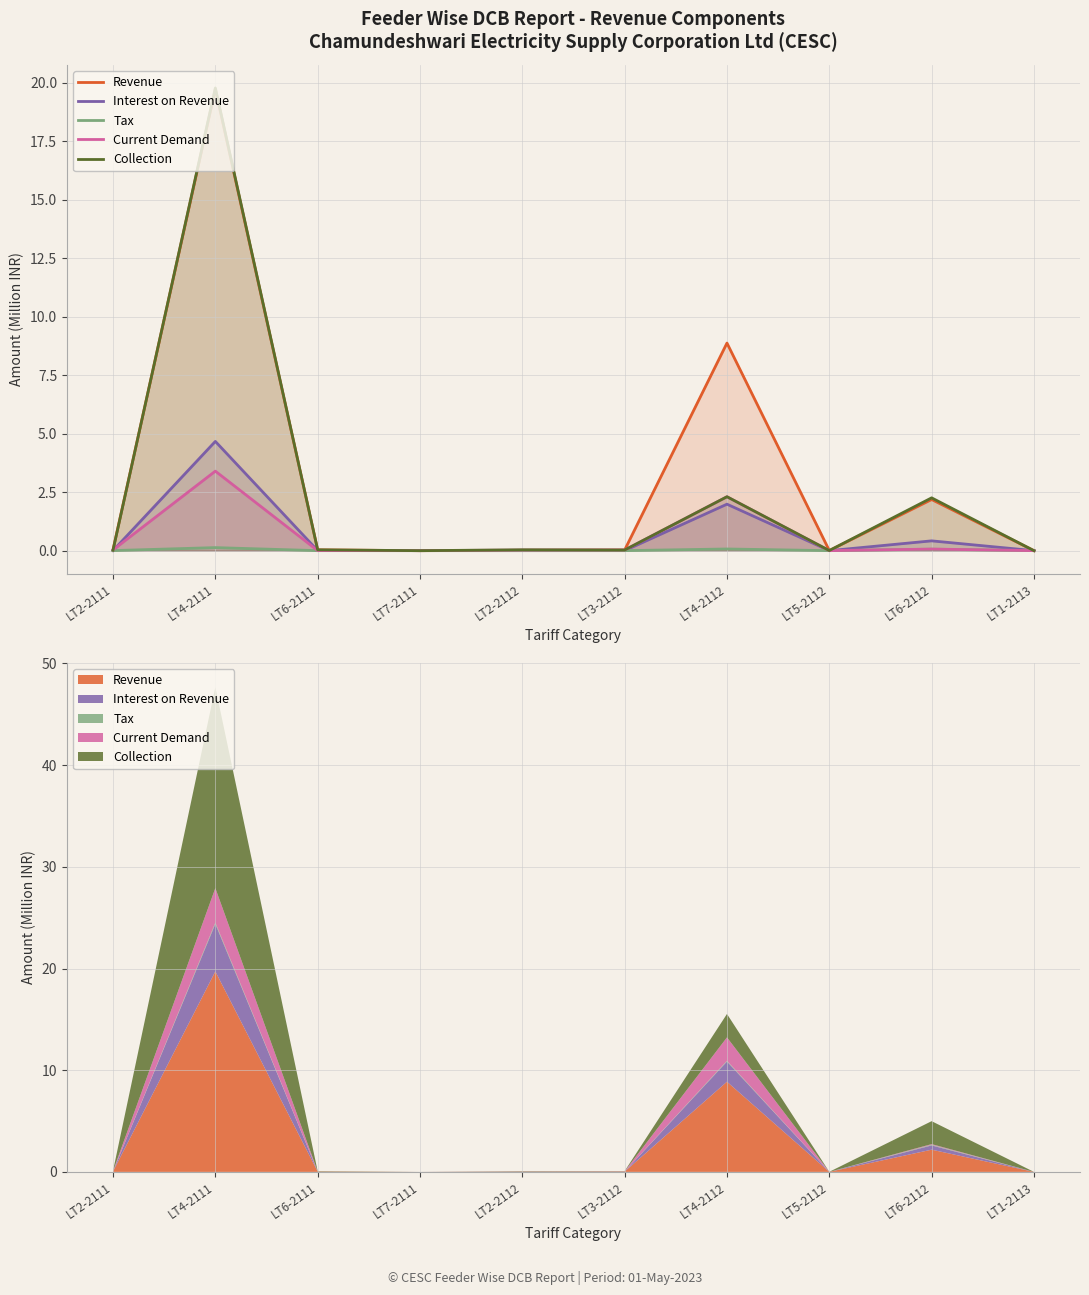

After their last crossing, which series has the higher values: Interest on Revenue or Tax?

Interest on Revenue